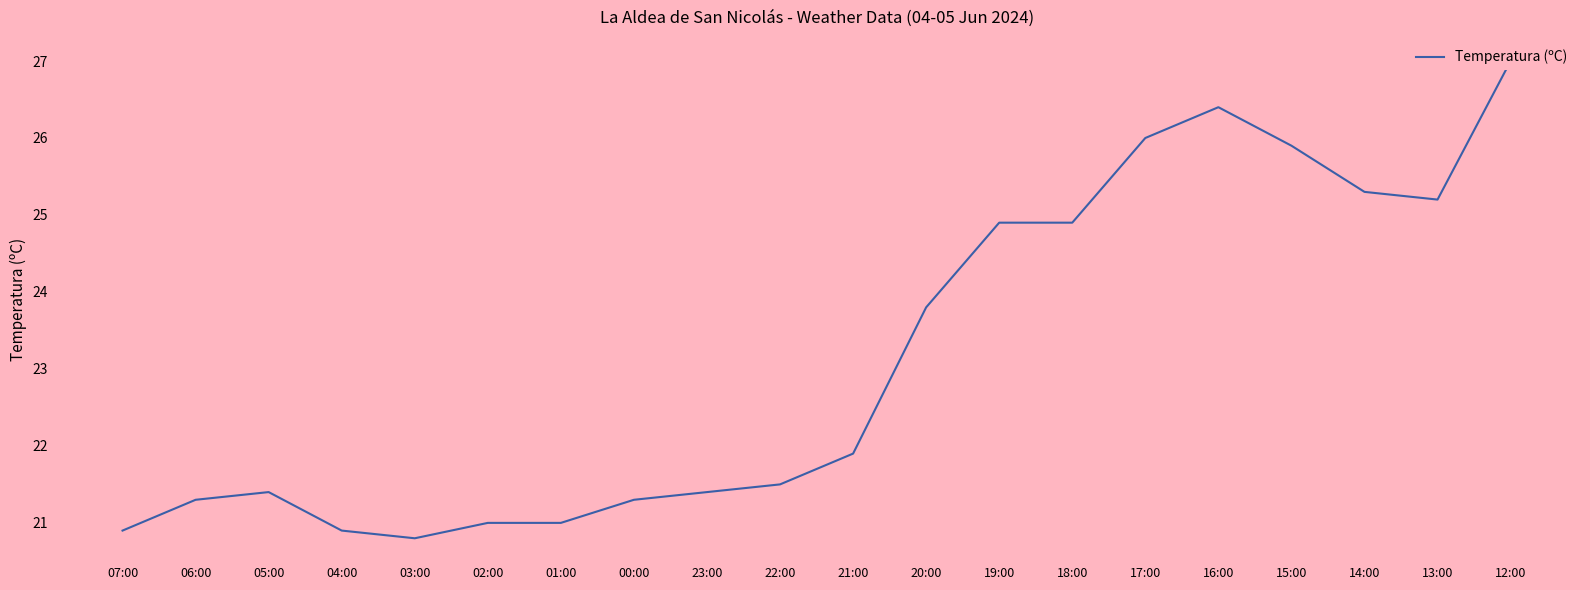

Reading right to left, what are all the values shown in this chart?

12:00=27.0	13:00=25.2	14:00=25.3	15:00=25.9	16:00=26.4	17:00=26.0	18:00=24.9	19:00=24.9	20:00=23.8	21:00=21.9	22:00=21.5	23:00=21.4	00:00=21.3	01:00=21.0	02:00=21.0	03:00=20.8	04:00=20.9	05:00=21.4	06:00=21.3	07:00=20.9